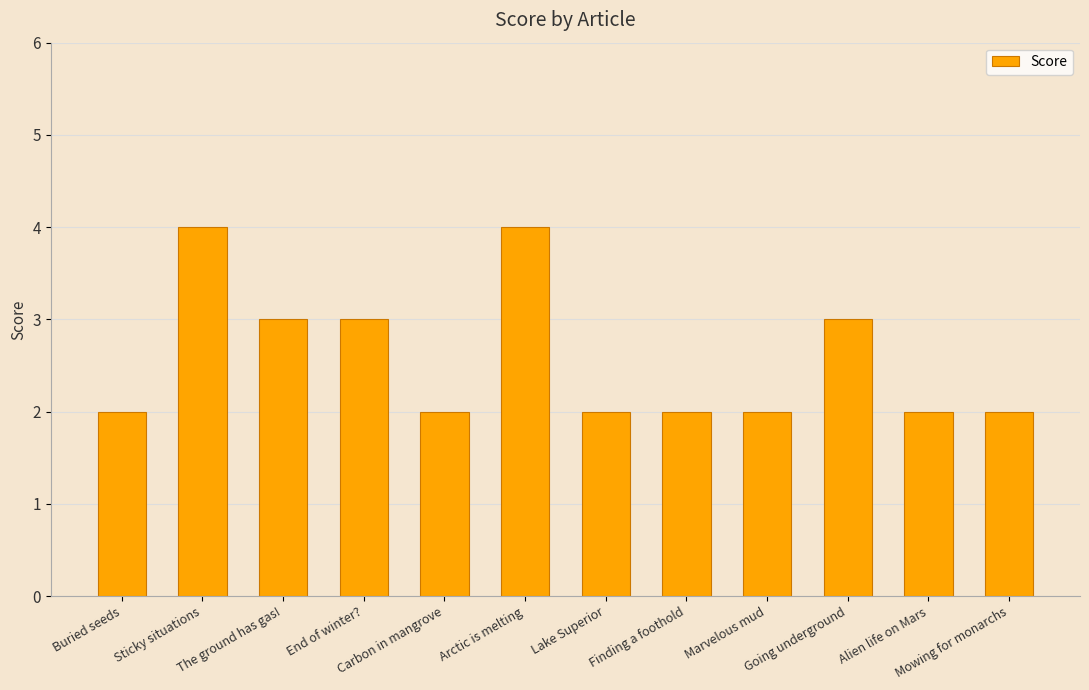

What is the maximum value shown in the chart?

4